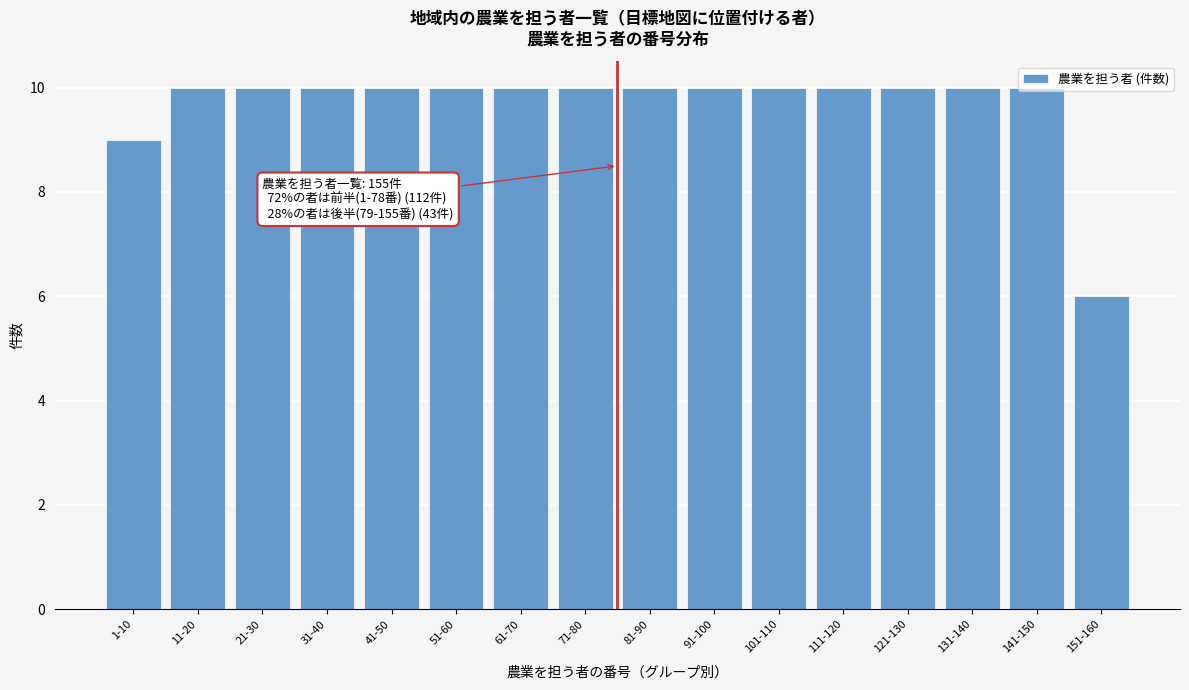

What is the label of the 1st bar from the left?

1-10